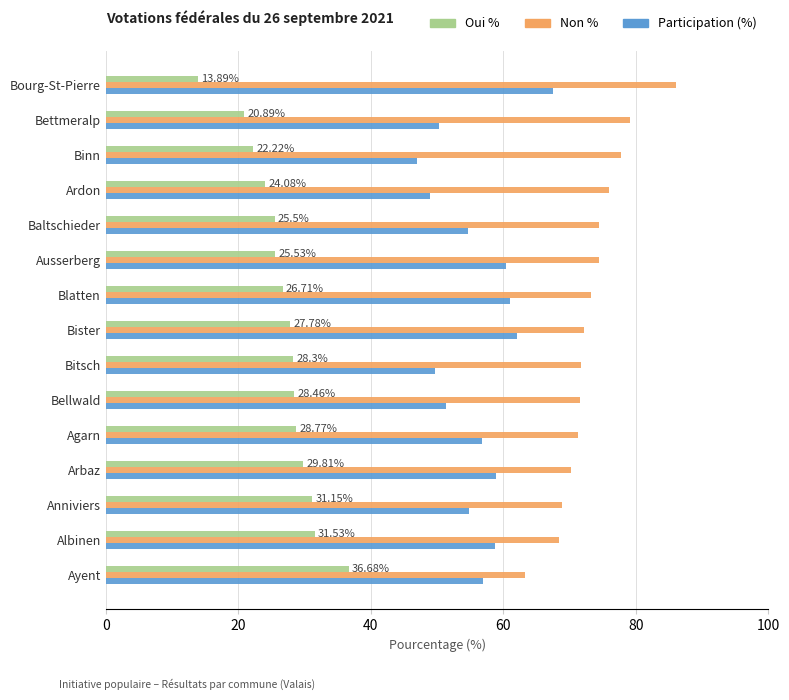

At which category does the chart reach its peak across all series?

Bourg-St-Pierre